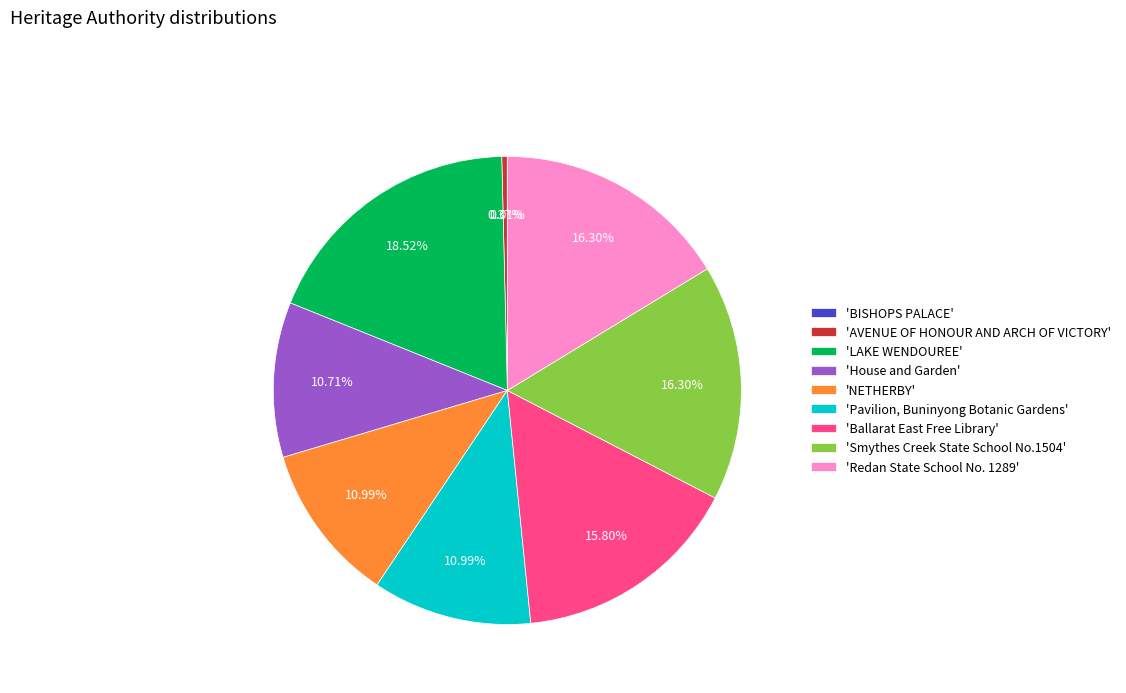

Does any single category account for the majority?

No